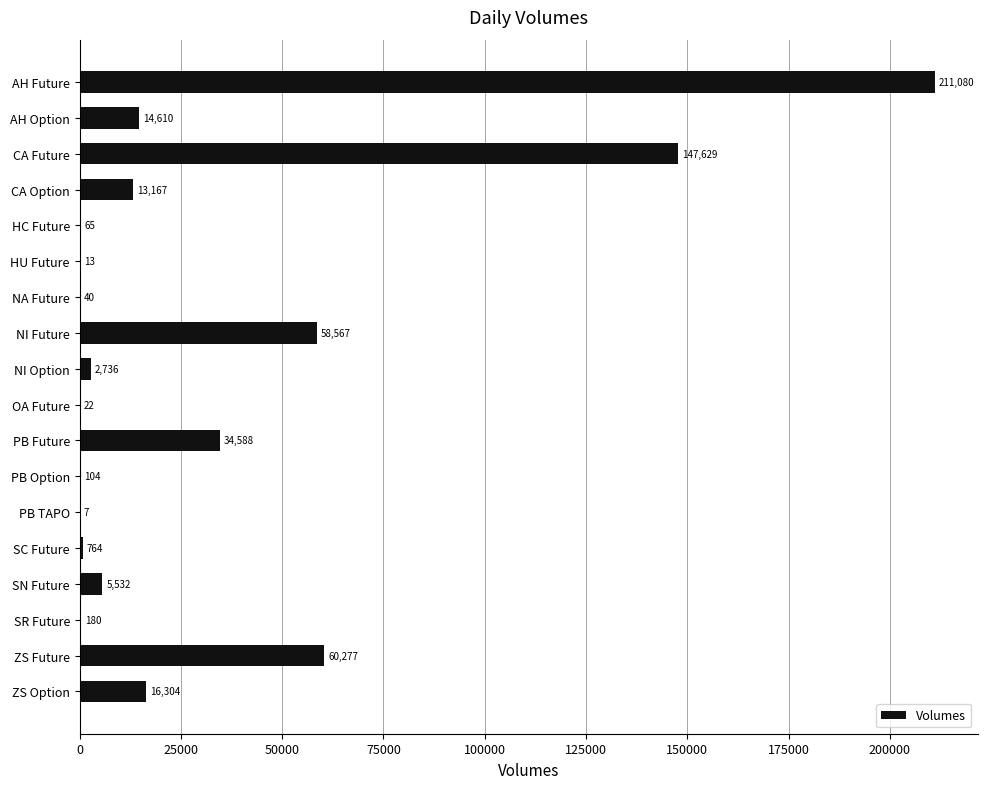

What is the sum of all values?

565685